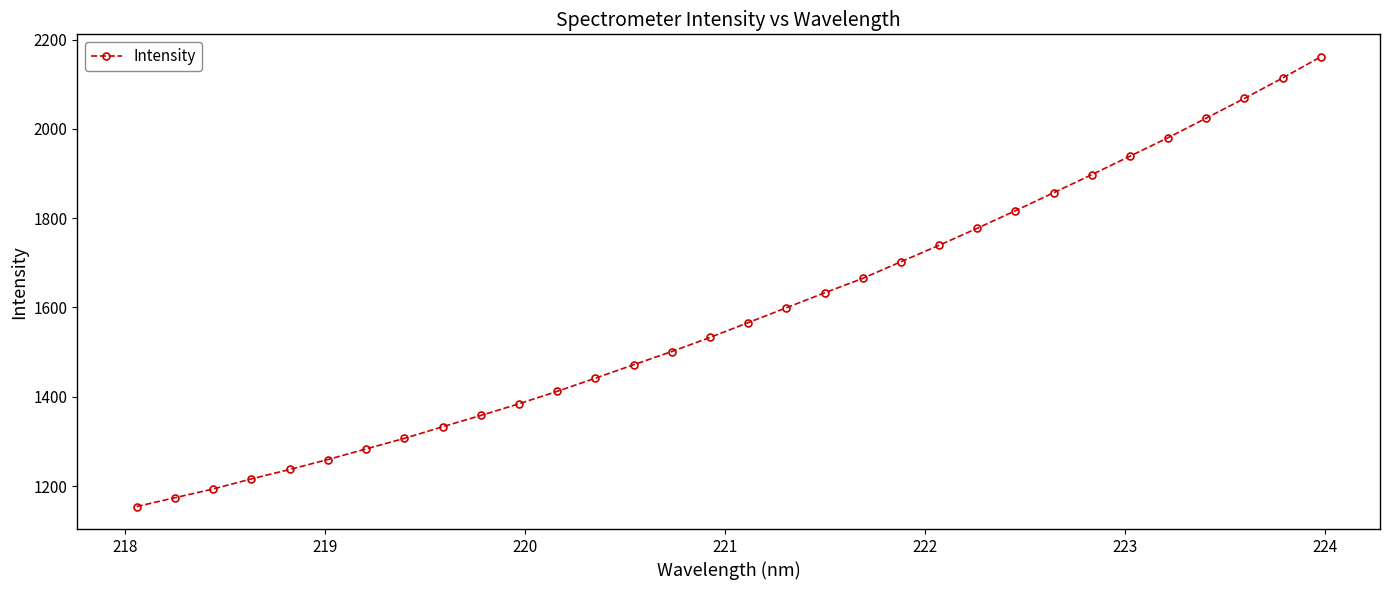

What is the greatest value displayed?

2161.2